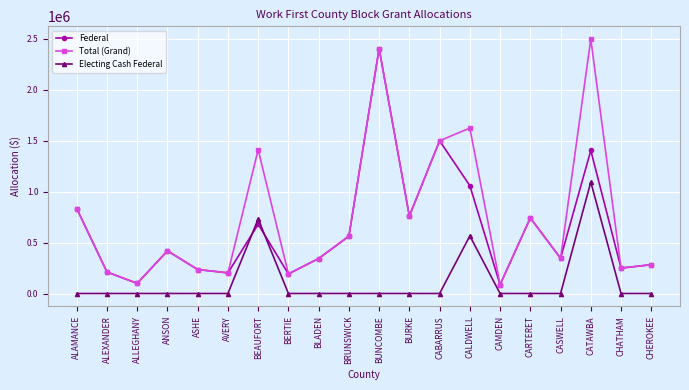

Where is the first local minimum for Federal?

ALLEGHANY